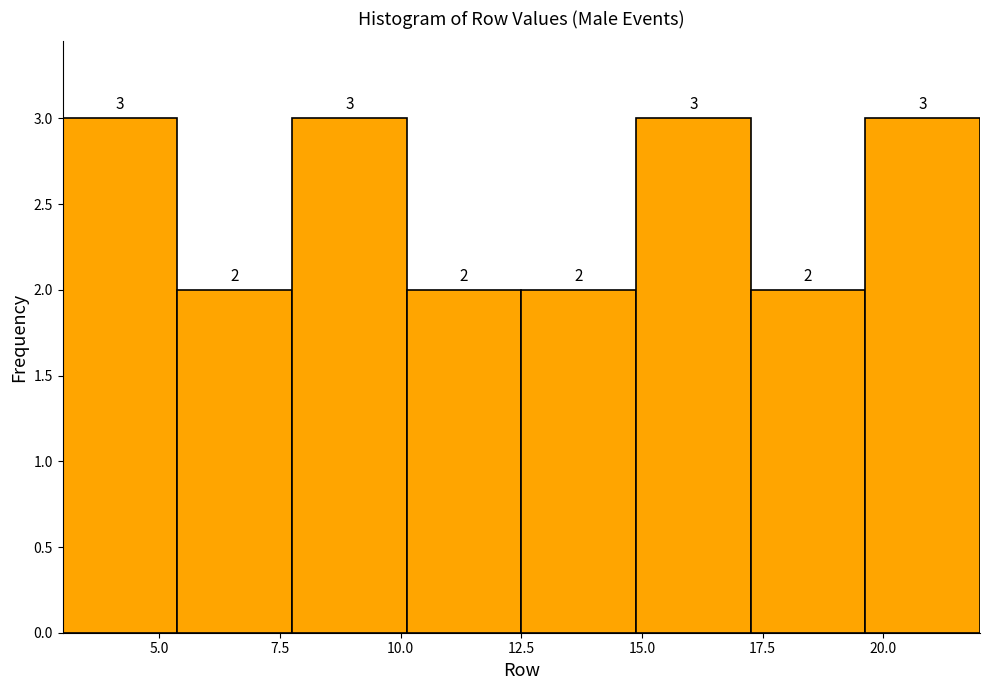

What is the height of the bar covering 10.0 to 12.5 on the x-axis? The bar edges are not printed on the chart, so give them approximately, as read against the axis.

2